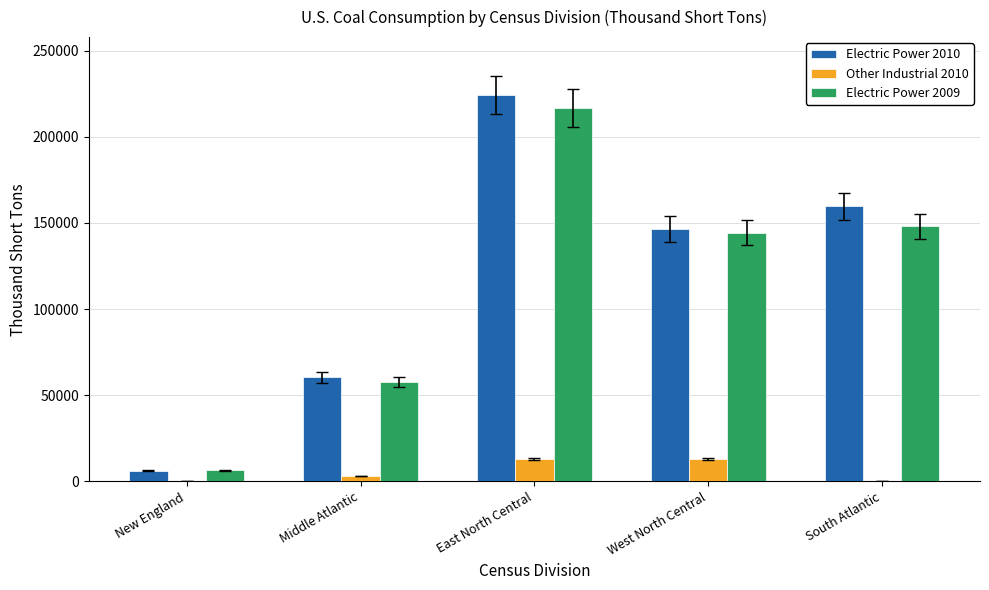

How many groups of bars are there?

5